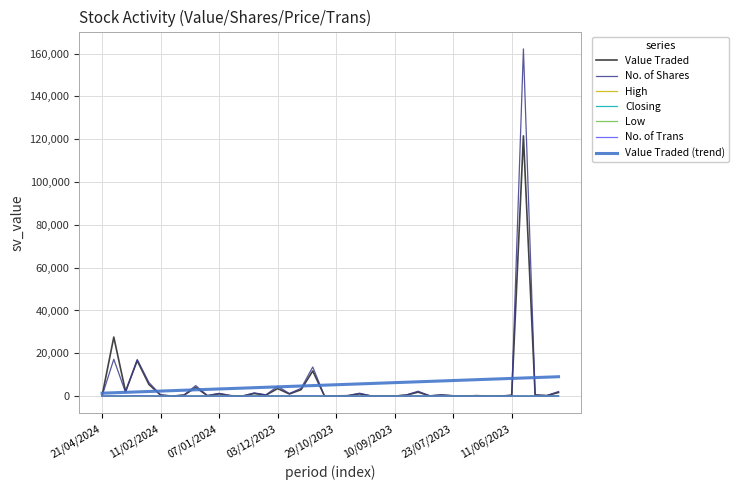

What is the maximum value shown in the chart?

162207.0